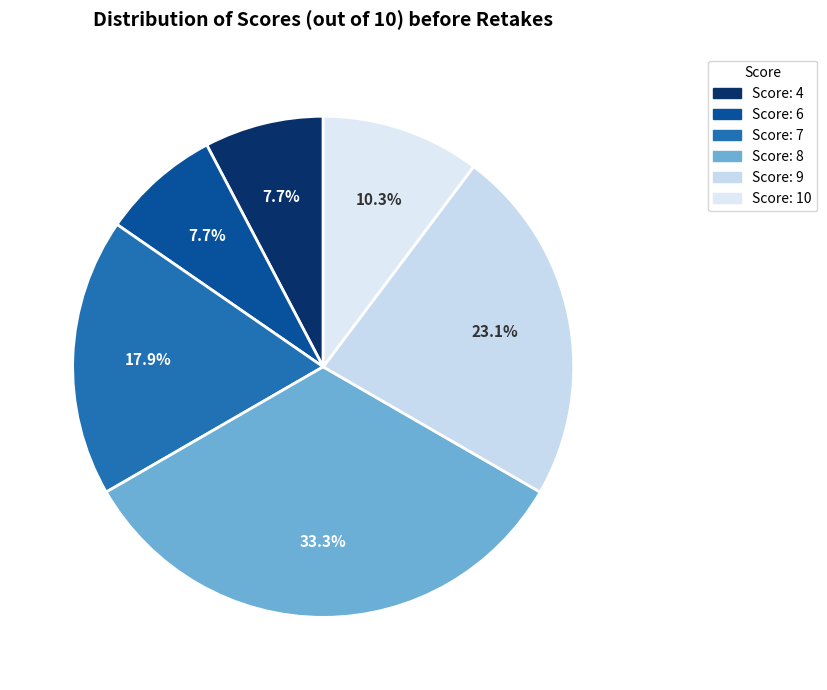

Does any single category account for the majority?

No